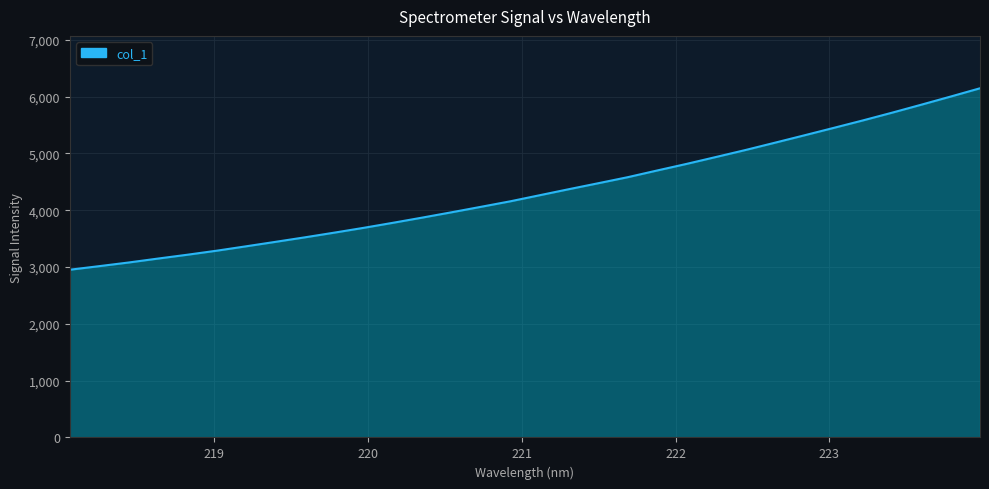

What is the difference between the maximum and minimum values?

3193.9